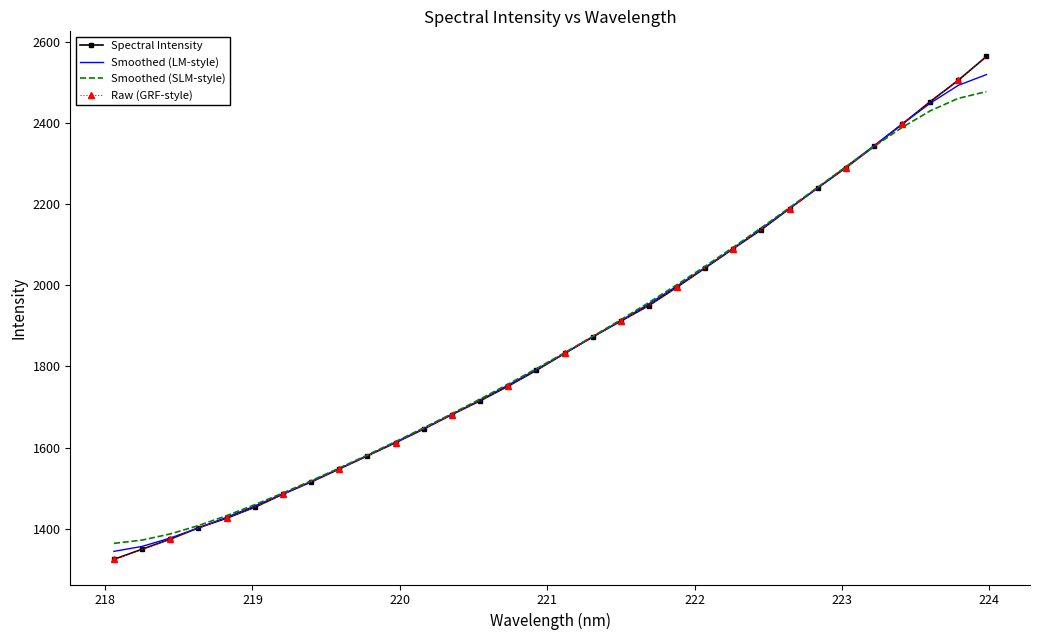

How many values in the Smoothed (LM-style) series are below 1831?

16